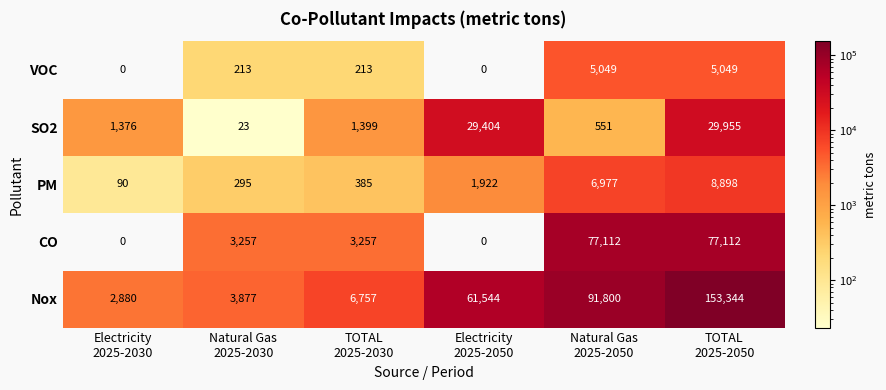

Which series has the largest total across all categories?

Nox